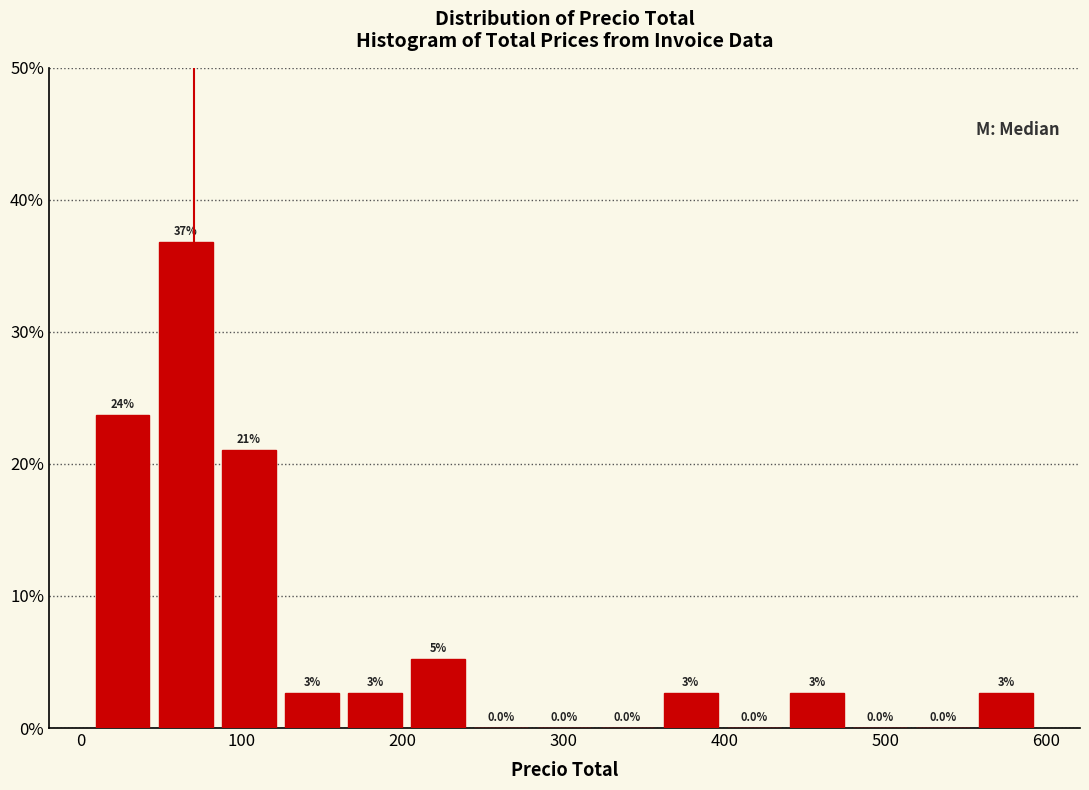

Read against the x-axis, roughly where is the centre of the tallest bar?

70